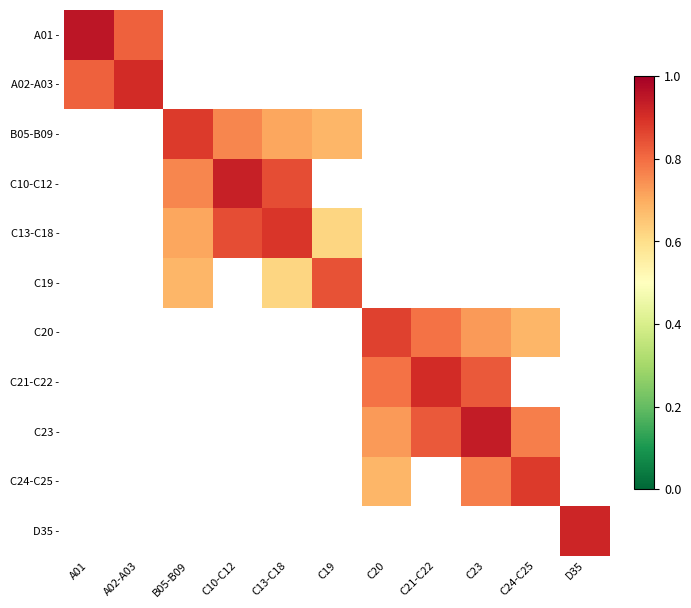

How many distinct data groups are displayed?

11